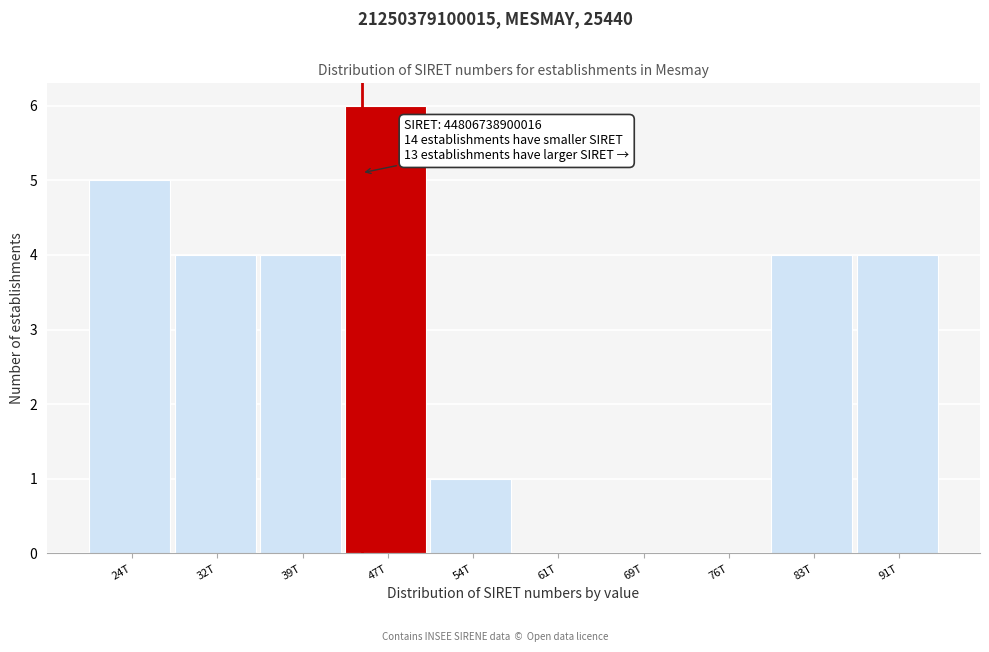

Reading left to right, list all the values displayed in this chart.

24T=5	32T=4	39T=4	47T=6	54T=1	61T=0	69T=0	76T=0	83T=4	91T=4